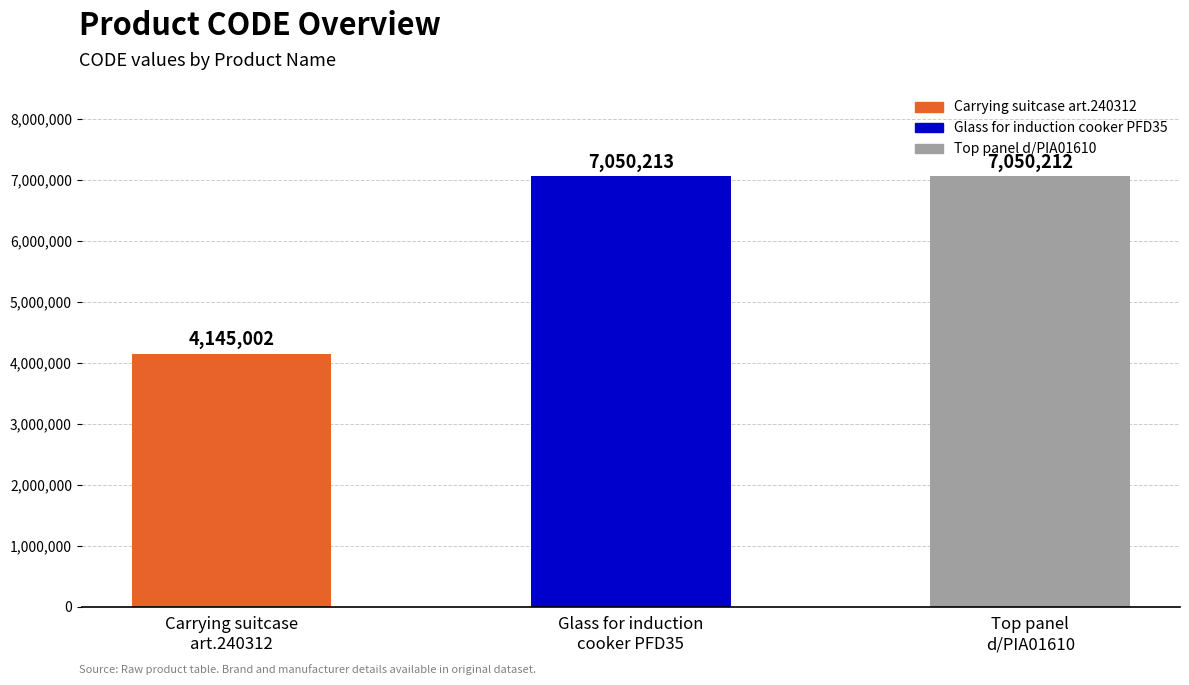

Which label corresponds to the smallest value in the chart?

Carrying suitcase
art.240312